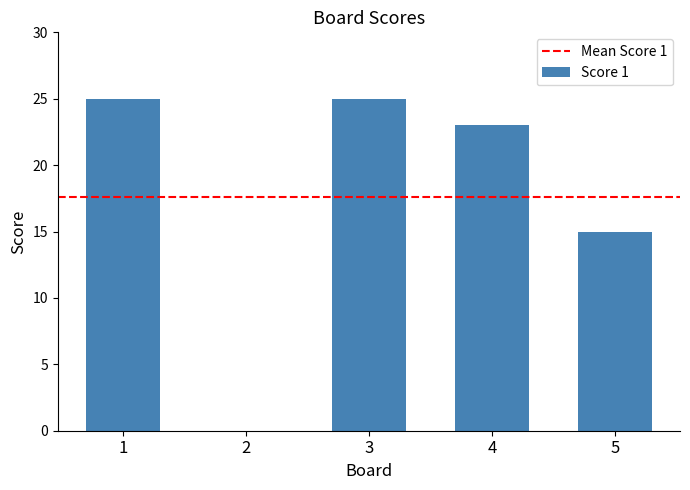

What is the greatest value displayed?

25